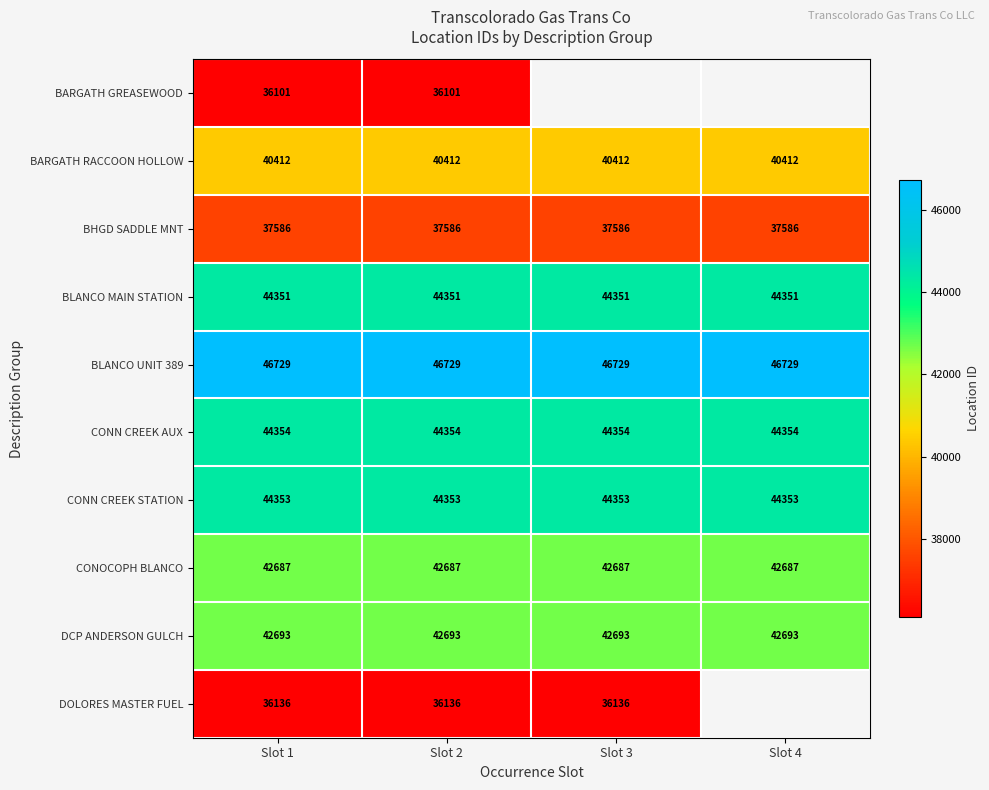

What is the approximate value of BLANCO UNIT 389 at Slot 3?

46729